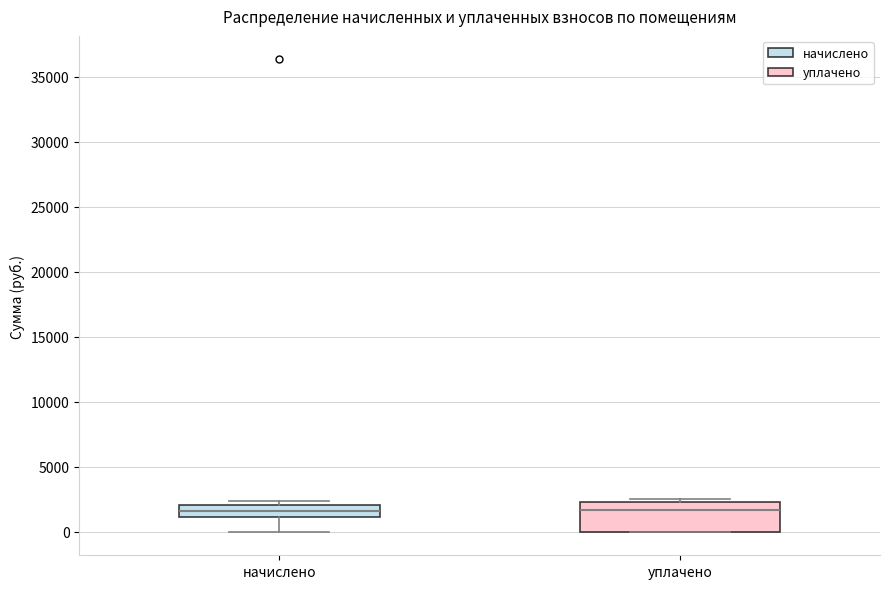

Reading left to right, transcribe this box plot: for each box, give where its median line is, the range the box spans, and where its two whiskers end, as read against the y-axis. The values are not printed on the chart, so give them approximately, as read against the axis.

начислено: median 1500, box 1000 to 2000, whiskers 0 to 2500
уплачено: median 1500, box 0 to 2500, whiskers 0 to 2500 (just above the box's upper edge)